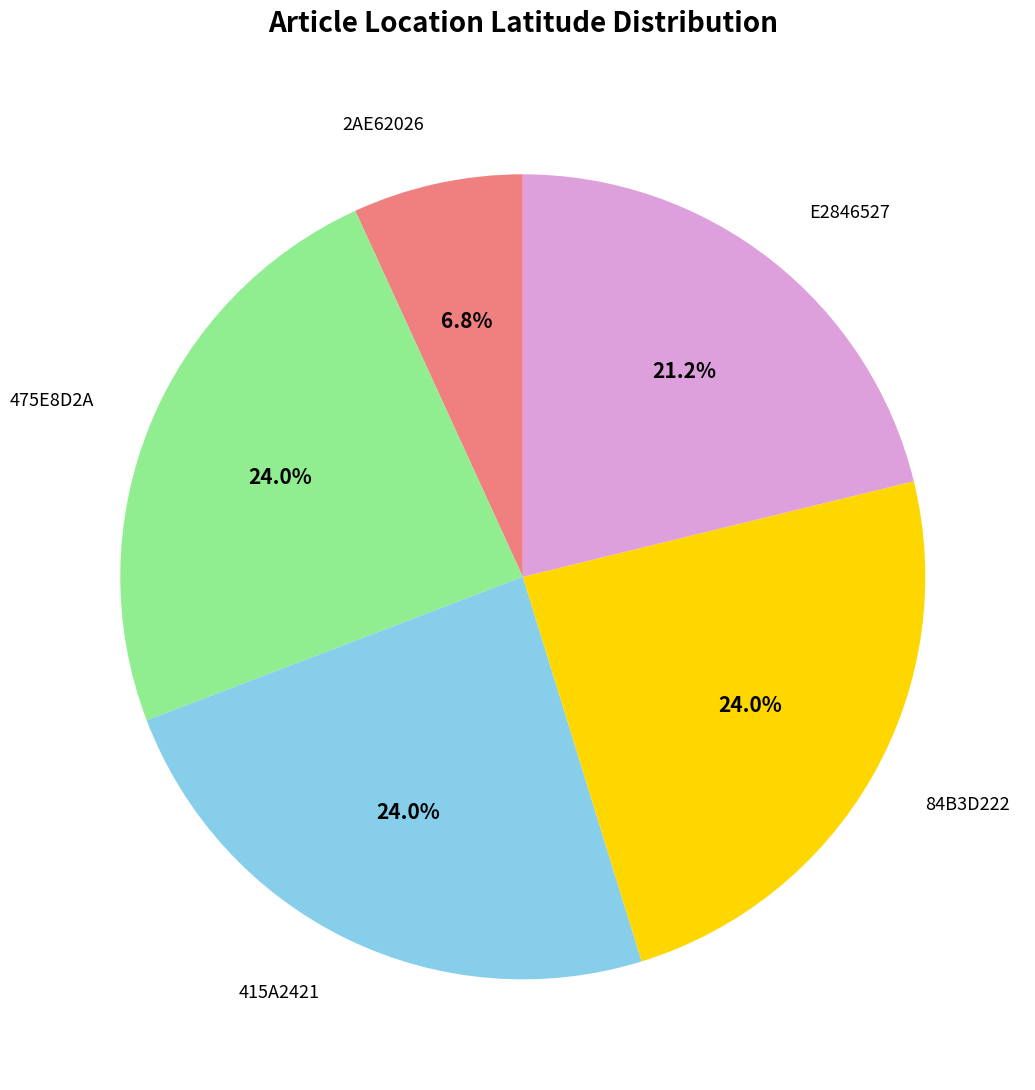

Is there any slice that represents more than half of the pie?

No